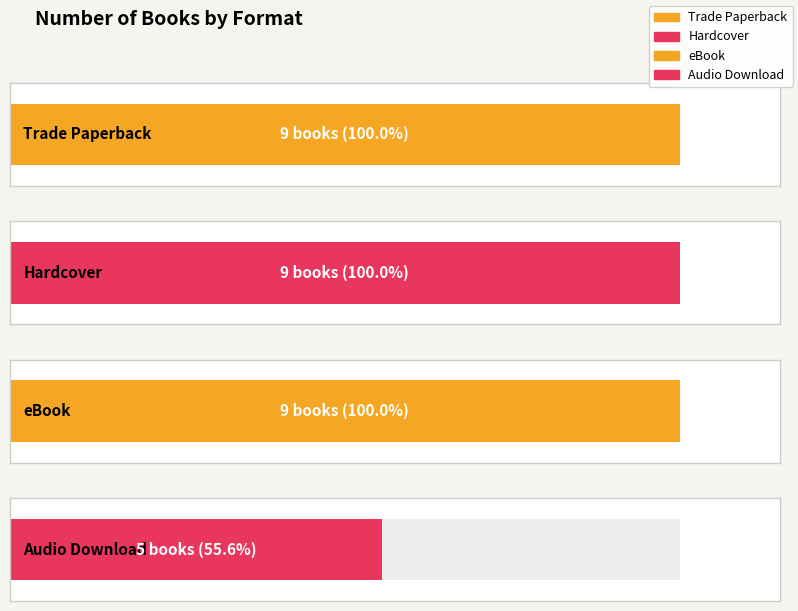

Which series has the largest range (max minus min)?

Trade Paperback